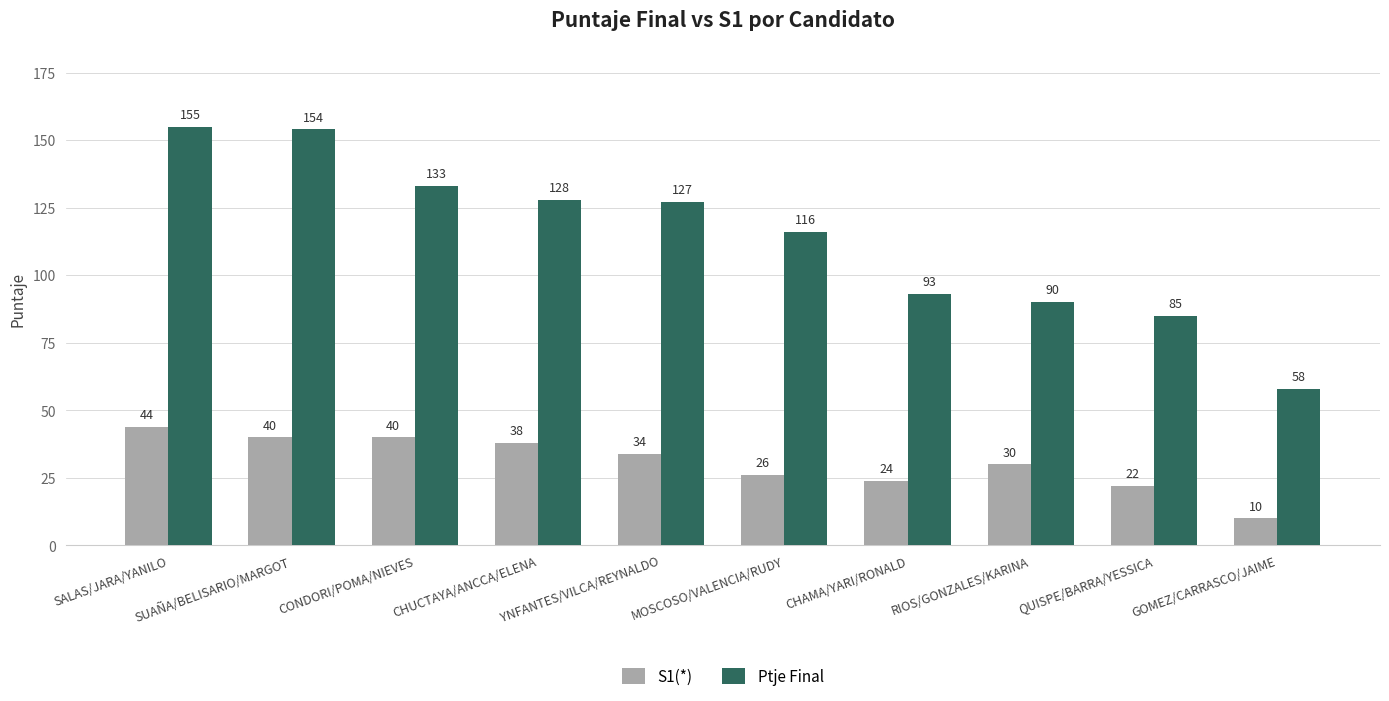

List the series in order of their overall mean, highest first.

Ptje Final, S1(*)